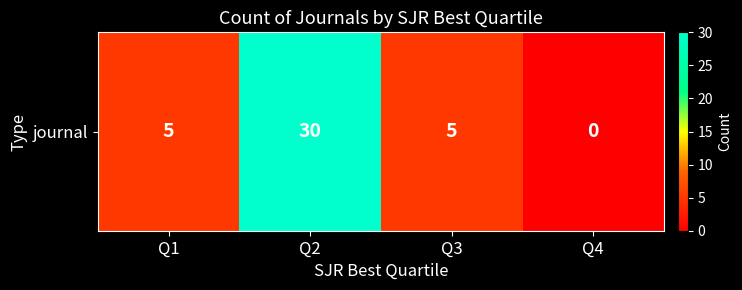

The value at Q4 is -13. True or false?

False